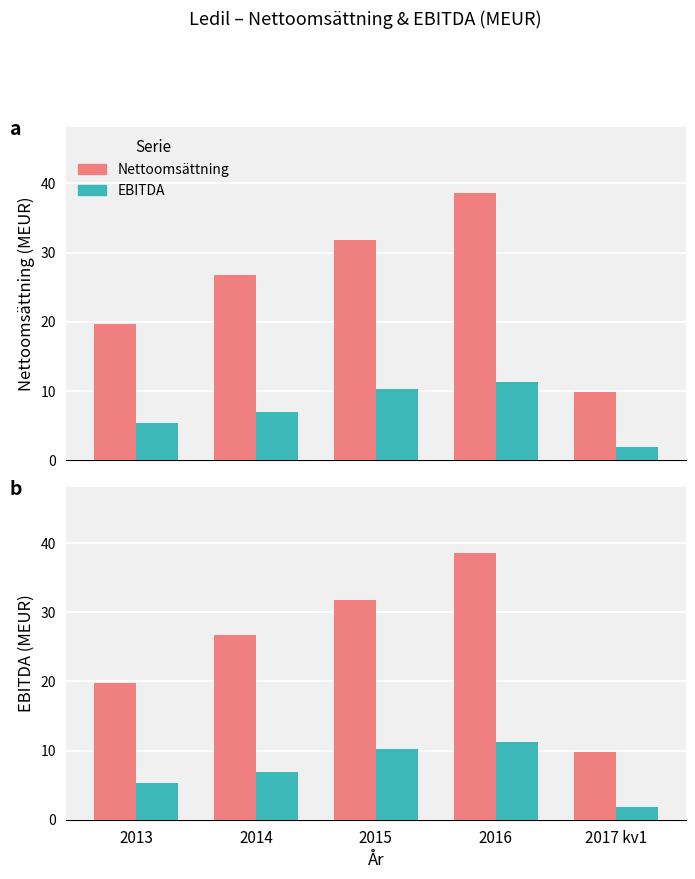

What is the difference between the highest and lowest values at 2017 kv1?

7.9